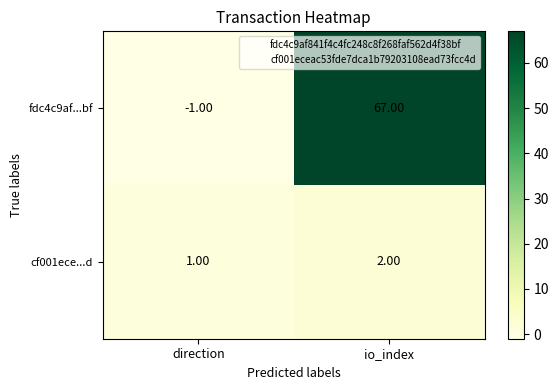

At which label does fdc4c9af...bf reach its peak?

io_index